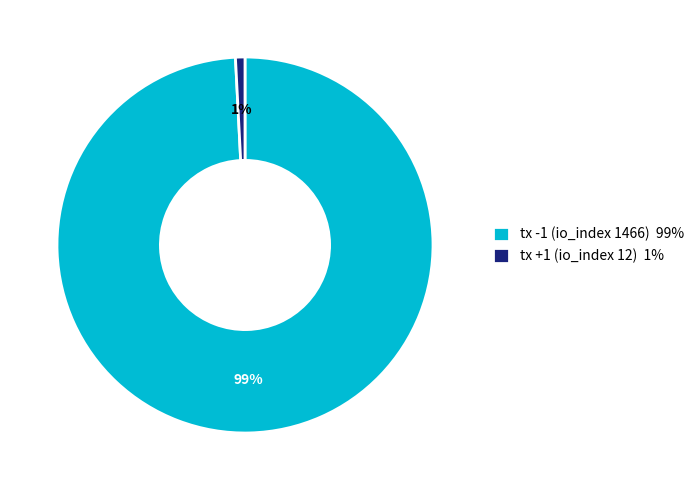

Combined, do tx +1 (io_index 12) and tx -1 (io_index 1466) account for over 50%?

Yes